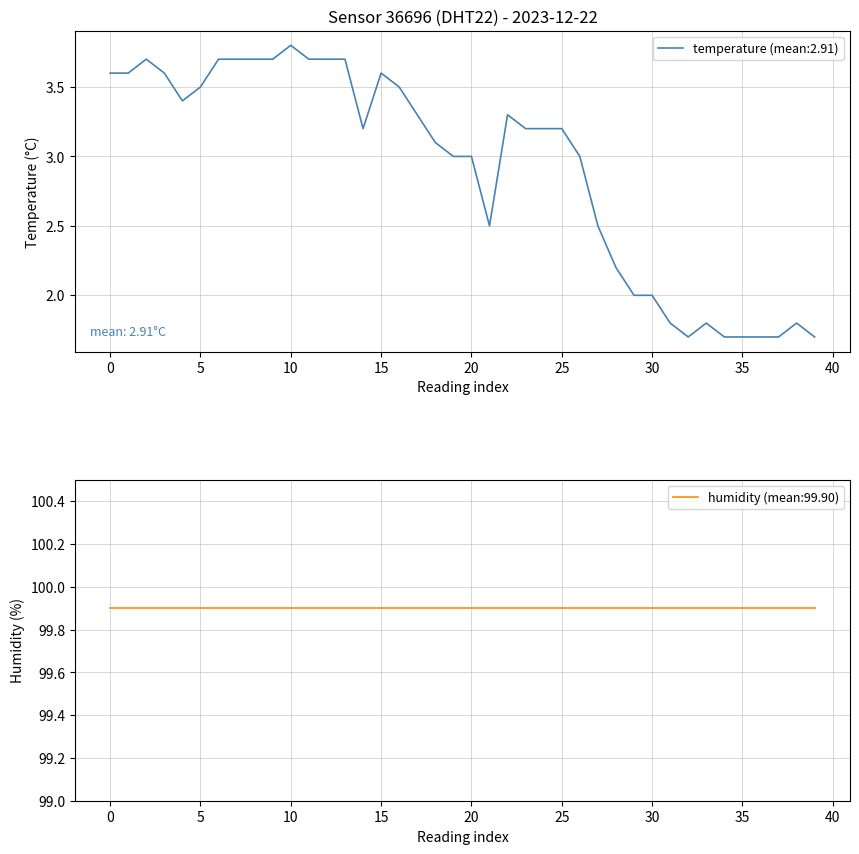

What is the highest value of the temperature (mean:2.91) series?

3.8